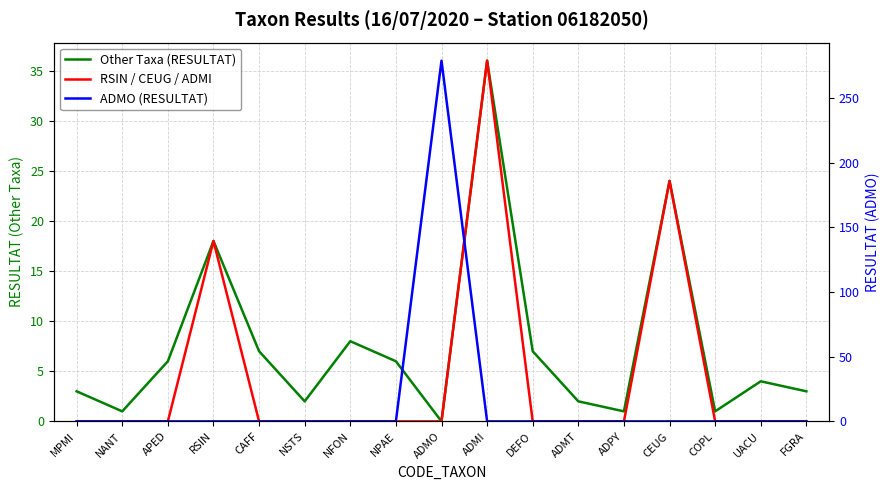

At which label is RSIN / CEUG / ADMI closest to 18?

RSIN